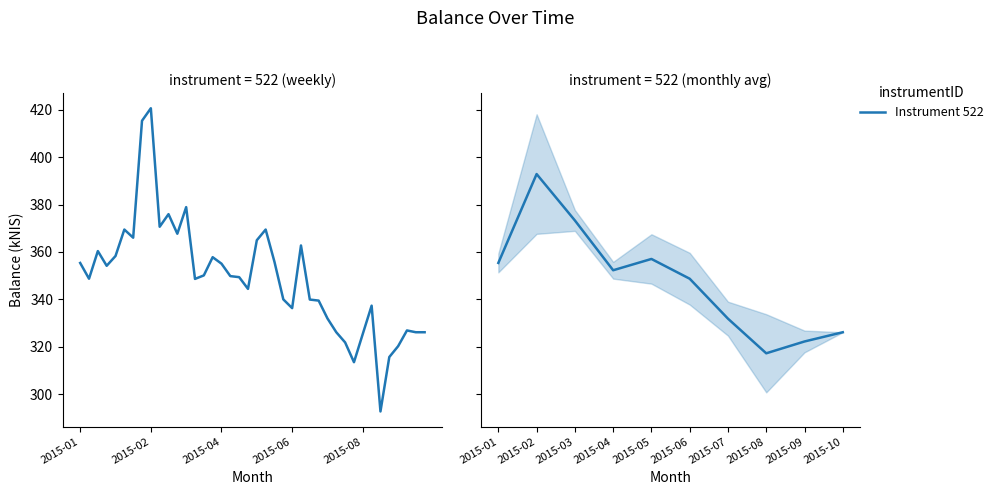

The chart shows a value of 496.2 at 2015-05. True or false?

False